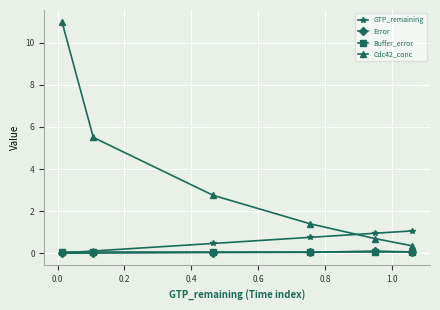

Which series has the widest spread of values?

Cdc42_conc